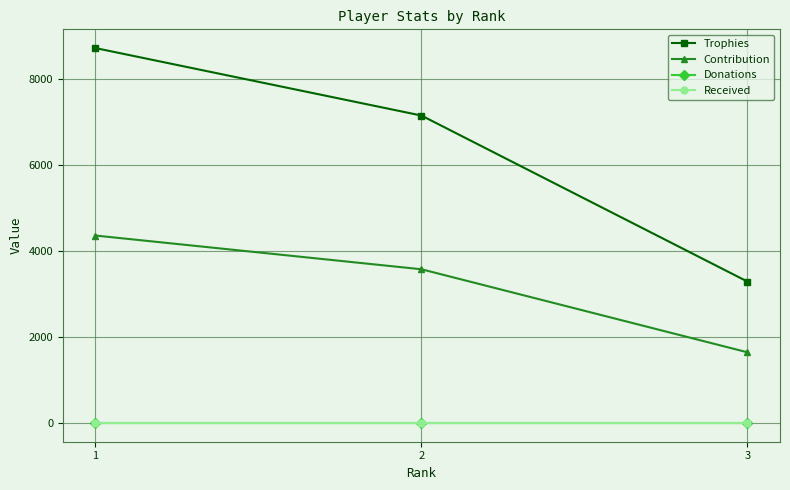

Does the chart have visible grid lines?

Yes